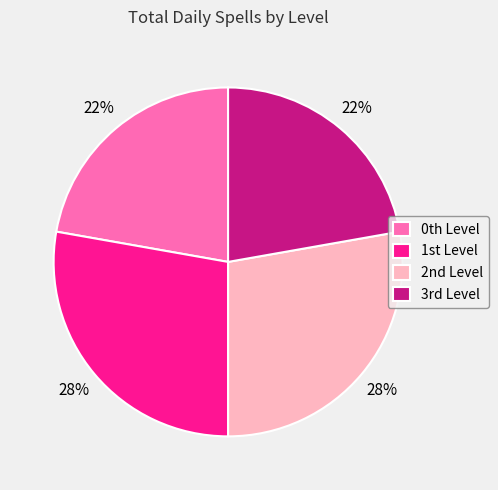

Is there any slice that represents more than half of the pie?

No